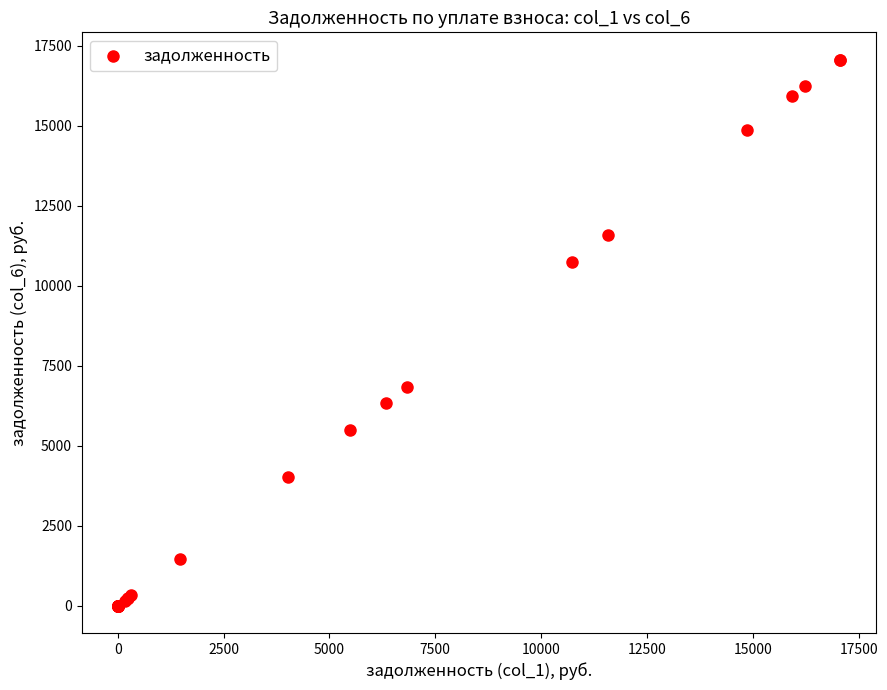

What Y value in the scatter plot is closest to 8529?

6820.9